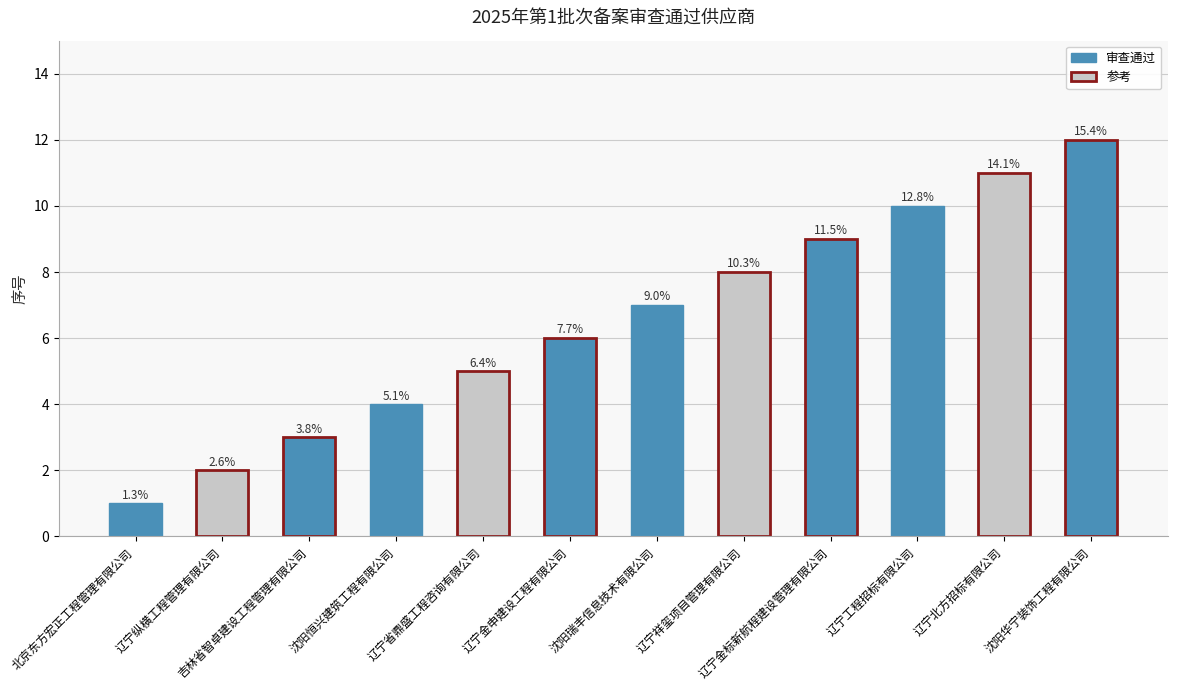

How many bars are there in total?

12